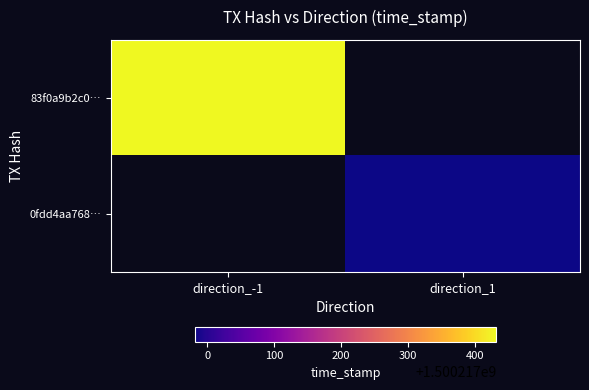

Rank the series by their average value, from highest to lowest.

83f0a9b2c0b93076d45bd0198dc0d2f99000696, 0fdd4aa7688df248339ade0ccc71811ccd5f6af